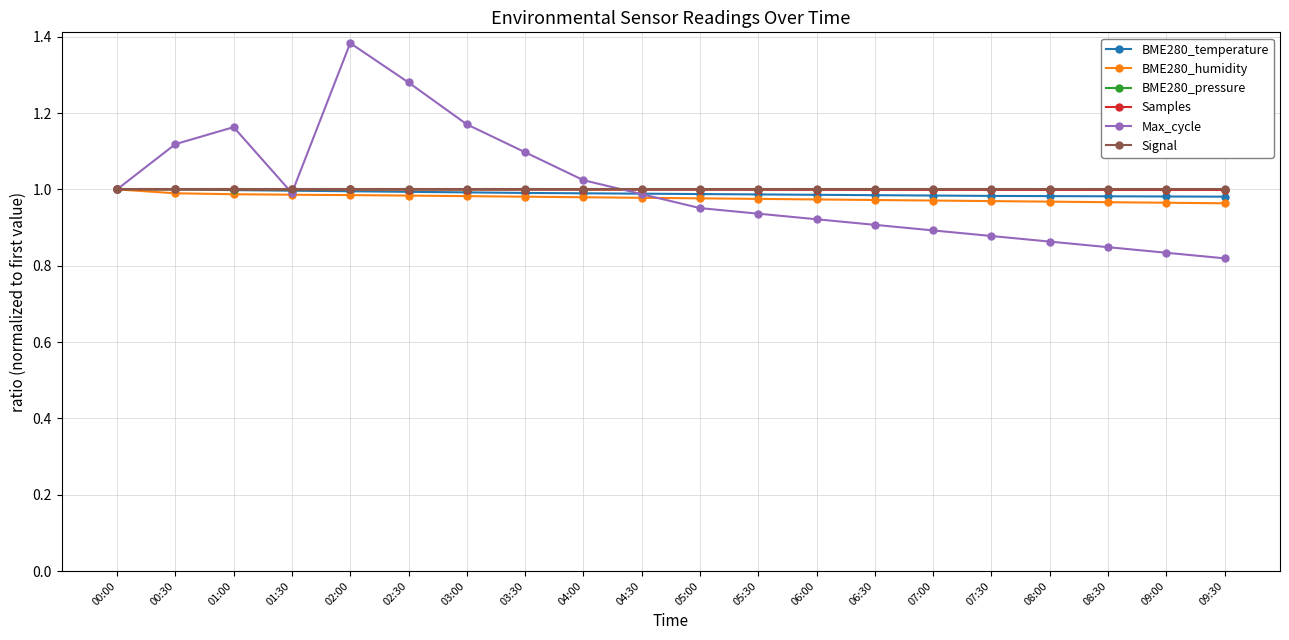

What position from the right is 01:30?

17